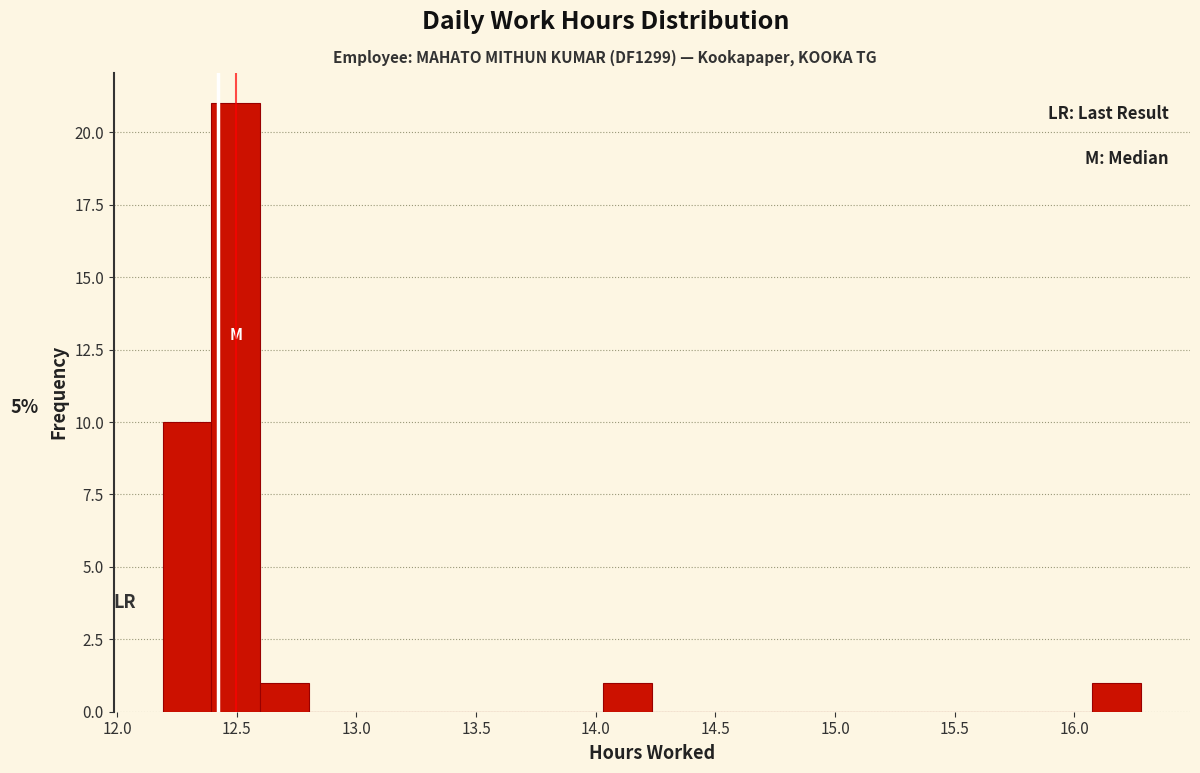

Over which range of the x-axis is the bar tallest?

12.40 to 12.60